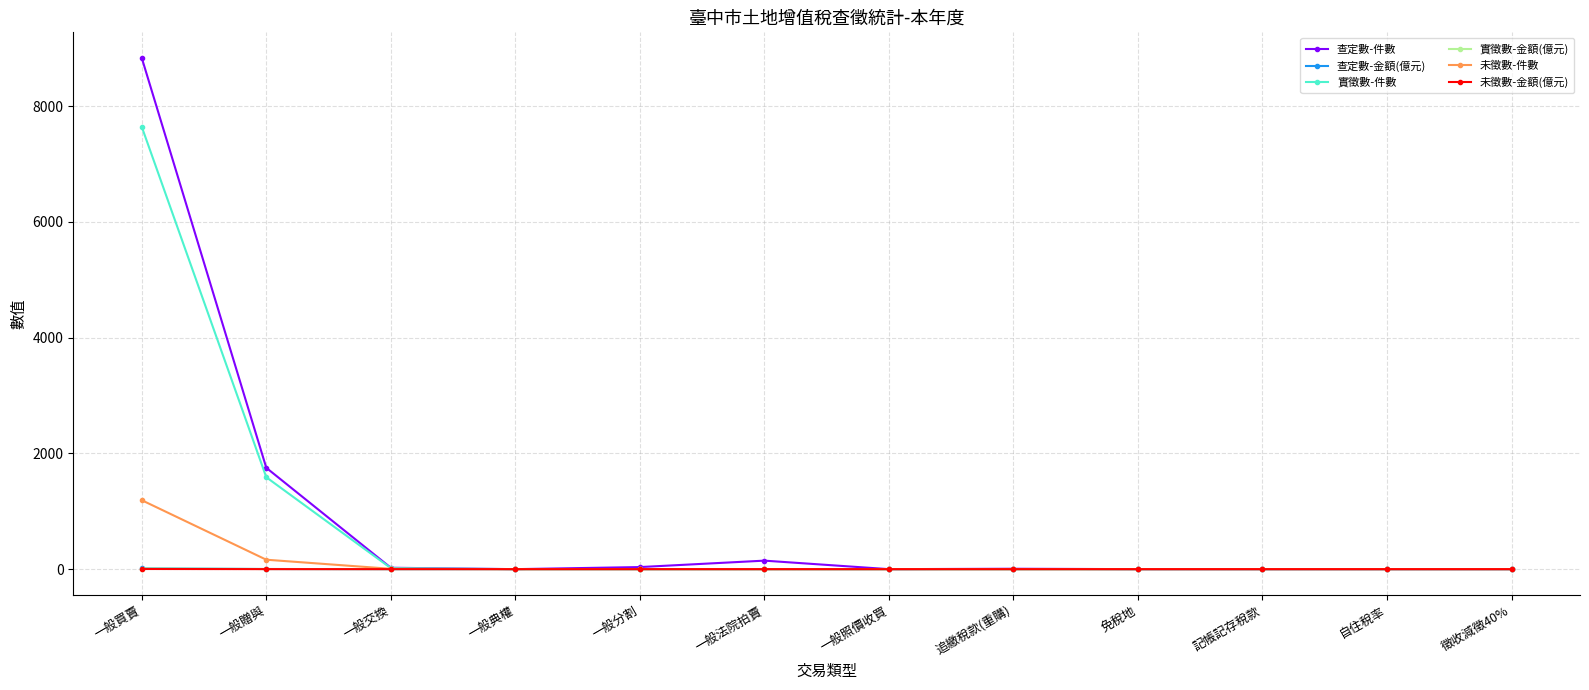

What is the average value of the 查定數-件數 series?

899.8